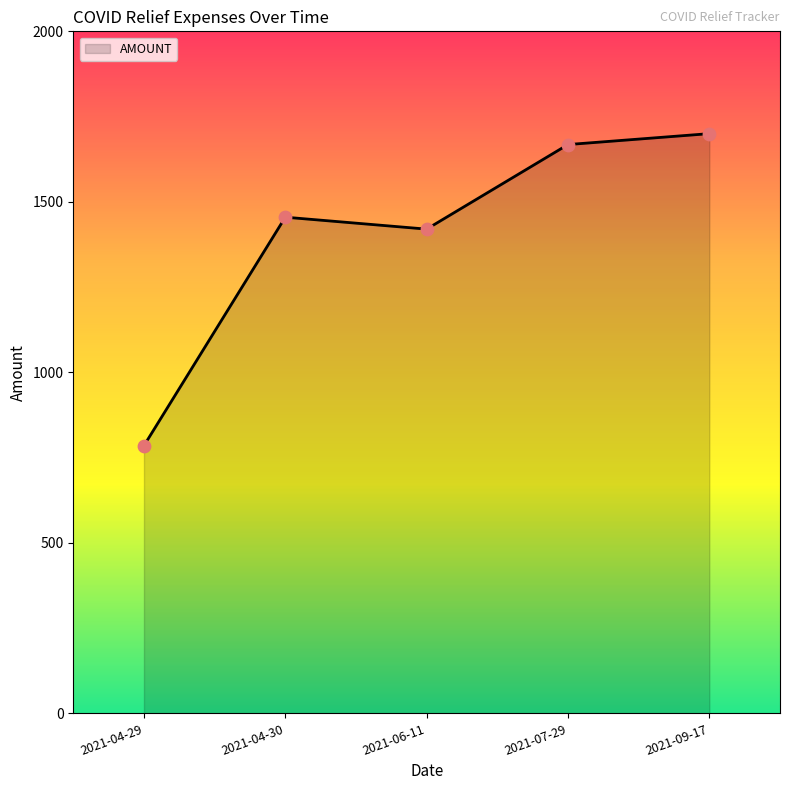

What is the ratio of the value at 2021-06-11 to the value at 2021-07-29?

0.9